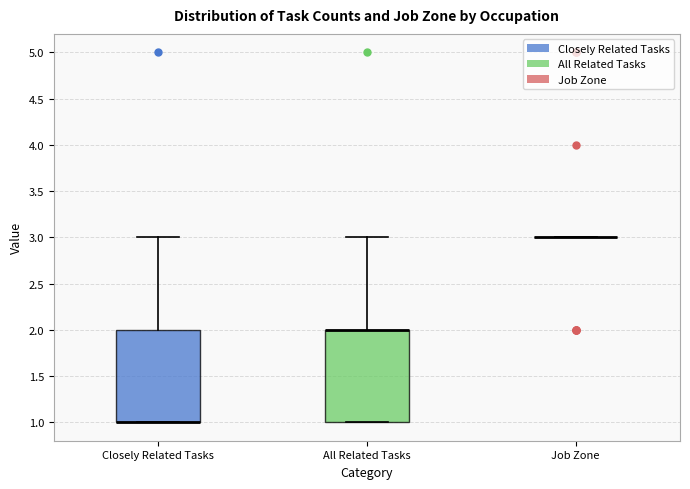

Reading left to right, transcribe this box plot: for each box, give where its median line is, the range the box spans, and where its two whiskers end, as read against the y-axis. The values are not printed on the chart, so give them approximately, as read against the axis.

Closely Related Tasks: median 1 (drawn on the box's lower edge), box 1 to 2, whiskers 1 to 3
All Related Tasks: median 2 (drawn on the box's upper edge), box 1 to 2, whiskers 1 to 3
Job Zone: box collapsed to a line at 3, whiskers 3 to 3